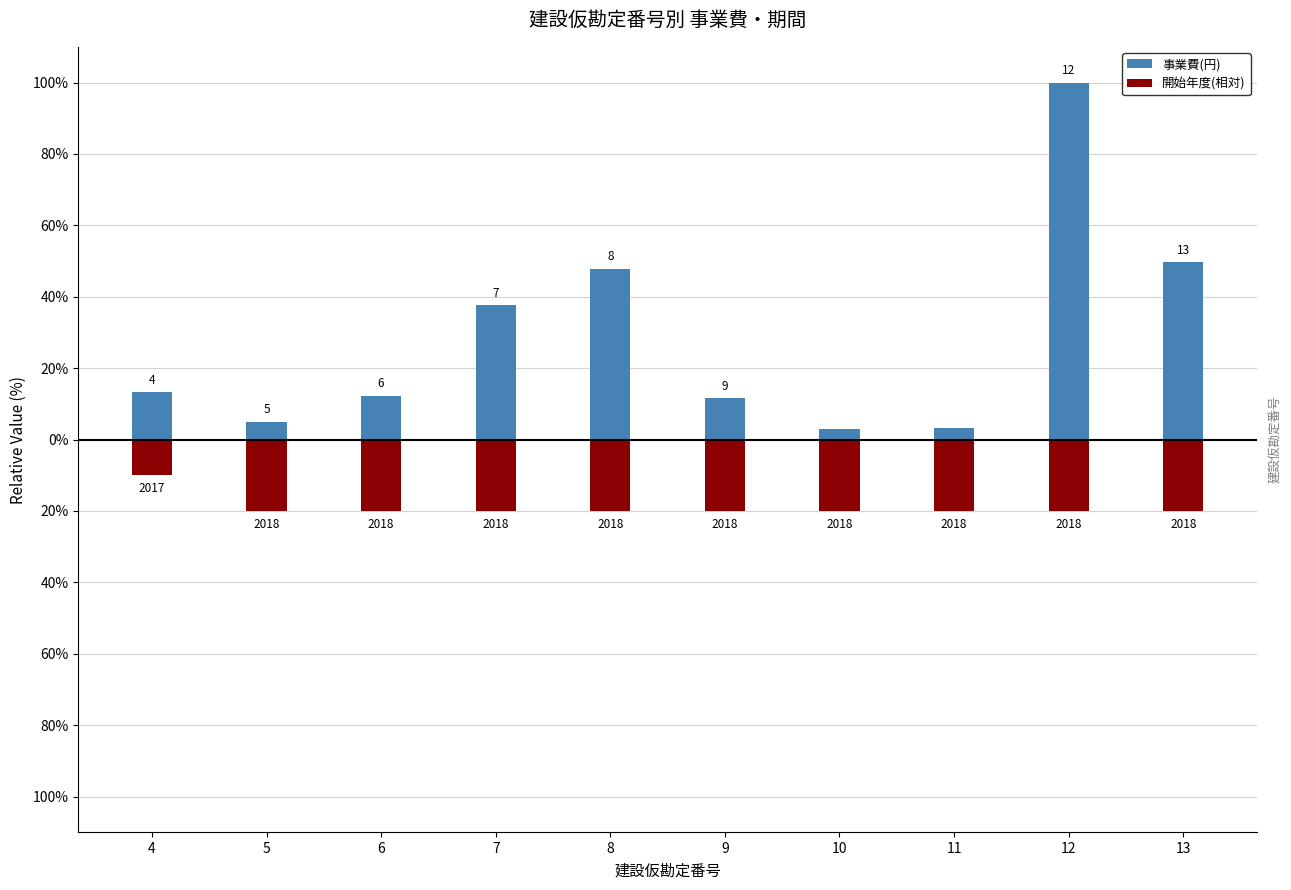

What is the sum of the 開始年度(相対) values at 8 and 9?

-40.0